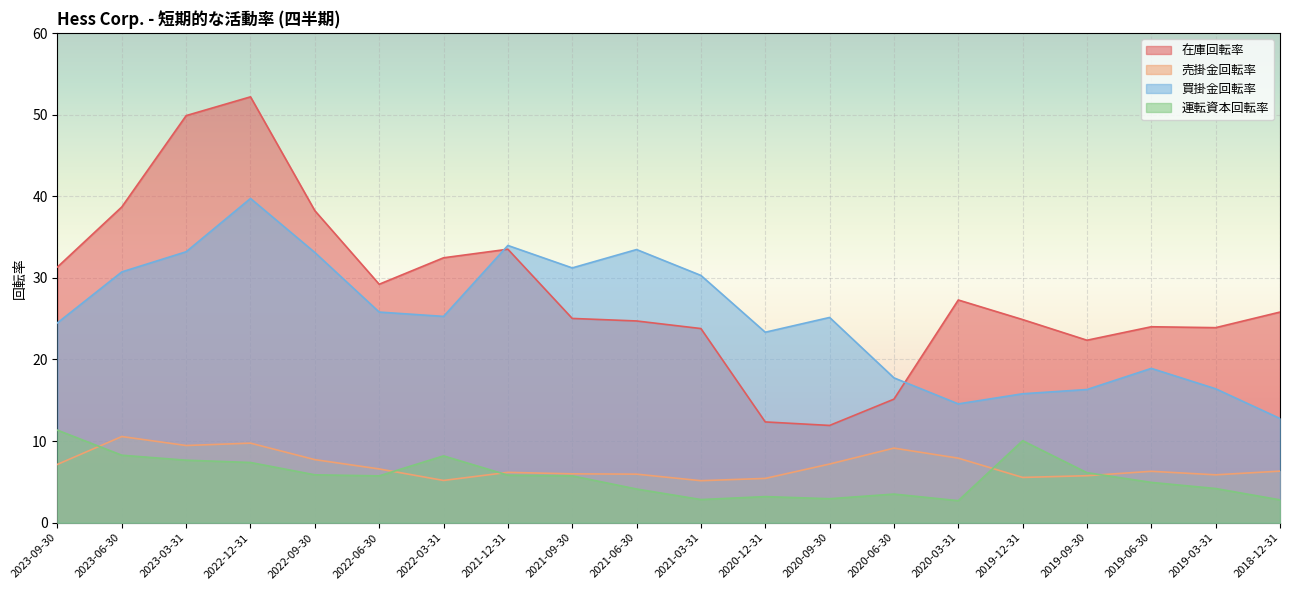

Is the value of 買掛金回転率 at 2023-09-30 greater than the value of 運転資本回転率 at 2021-12-31?

Yes